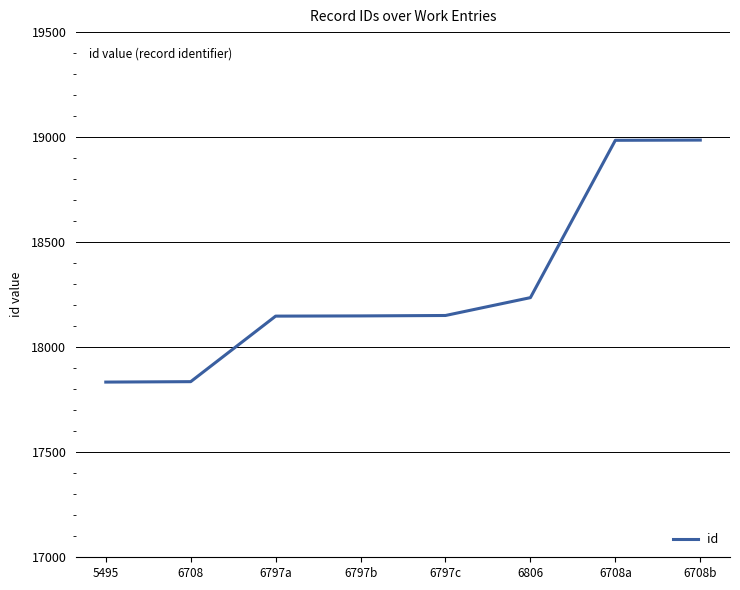

What is the difference between the values at 6708 and 6708a?

1149